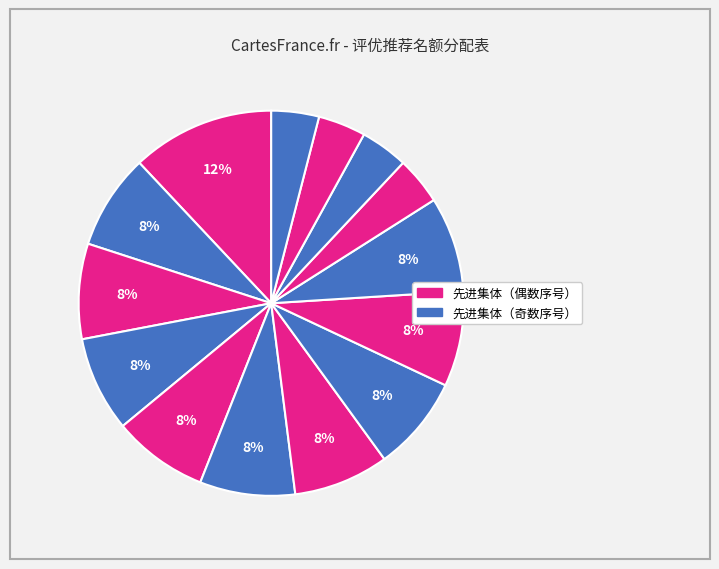

To the nearest percent, what is the difference between the largest and smallest slice percentages?

8%